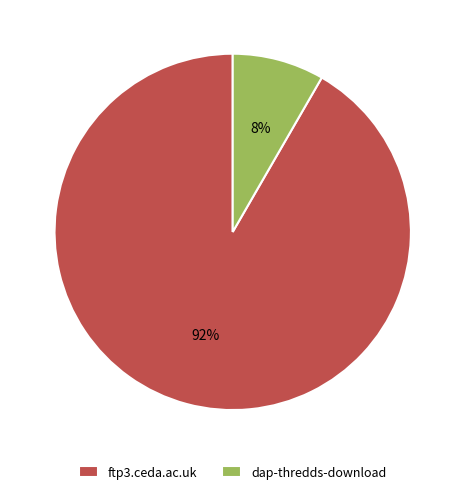

Which slice is the smallest?

dap-thredds-download